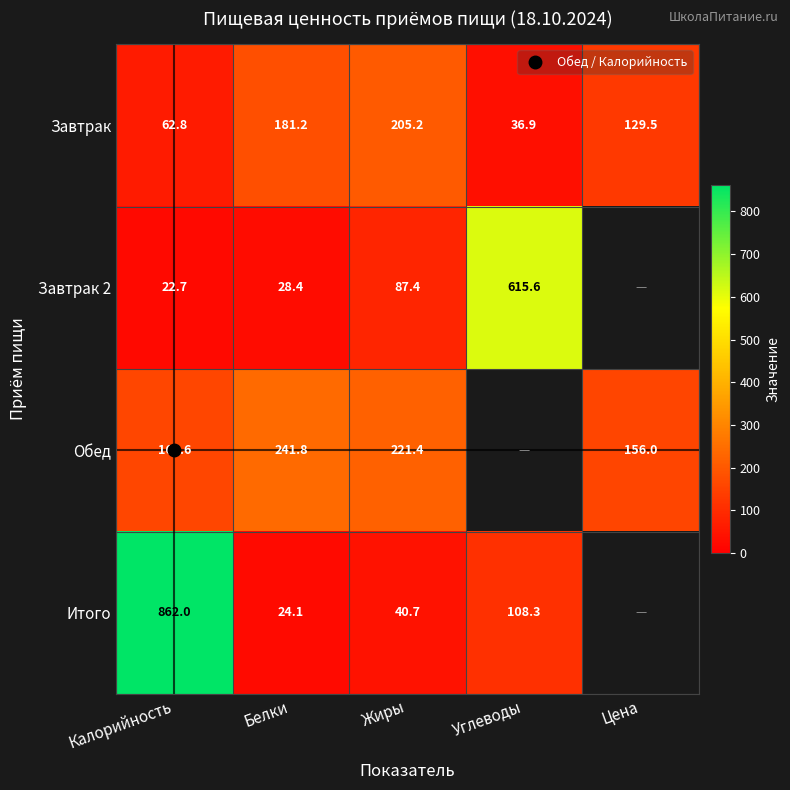

Which category has the highest value across all series?

Калорийность